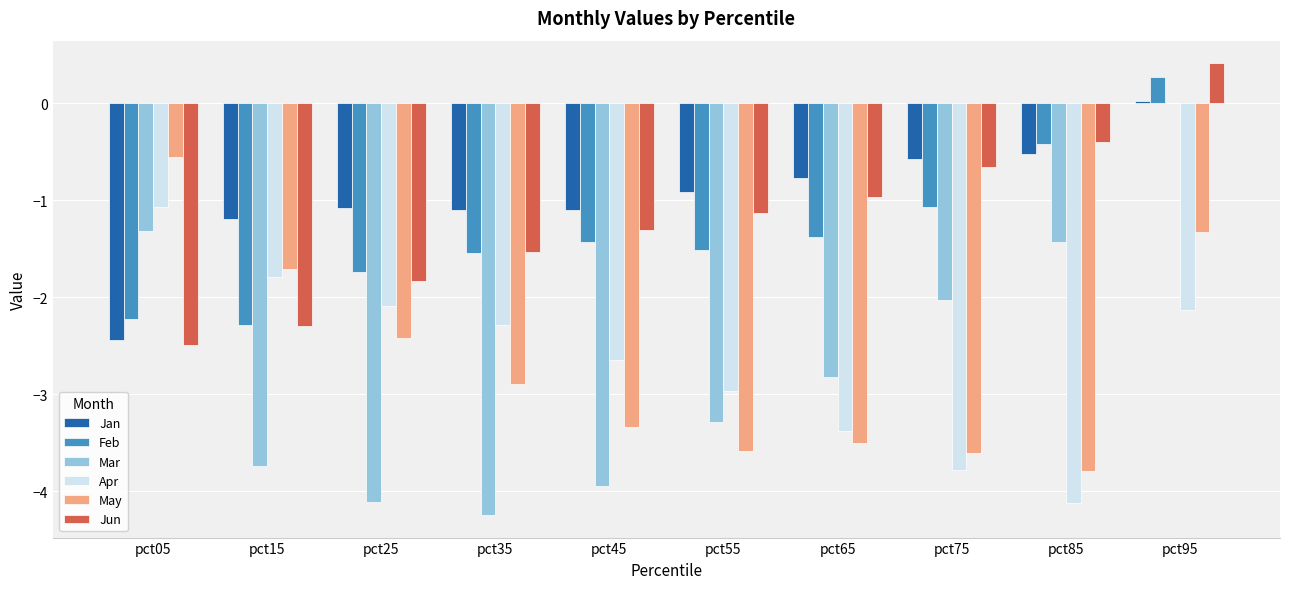

What is the maximum value for May?

-0.6